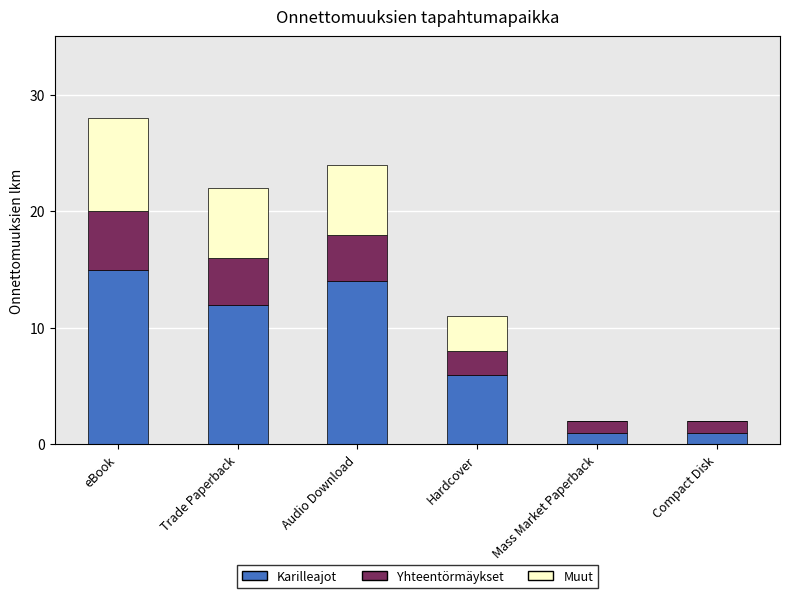

Does the chart contain stacked bars?

Yes